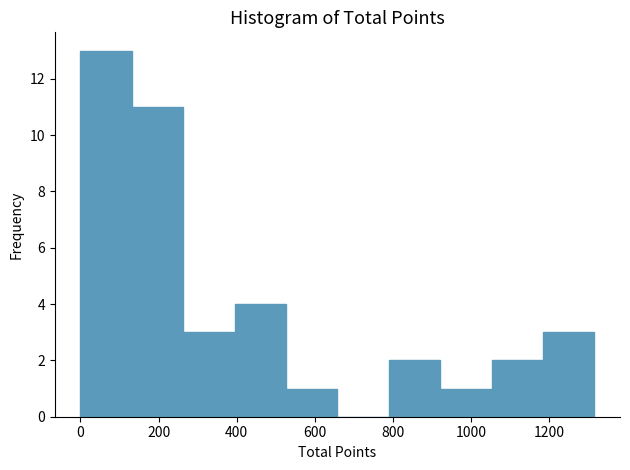

Reading left to right, list every bar in this chart as the range it spans on the x-axis followed by its height. Neither the bar edges nor the heights are printed on the chart, so give them approximately, as read against the axes.

0 to 140: 13
140 to 260: 11
260 to 400: 3
400 to 520: 4
520 to 660: 1
660 to 780: 0
780 to 920: 2
920 to 1060: 1
1060 to 1180: 2
1180 to 1320: 3